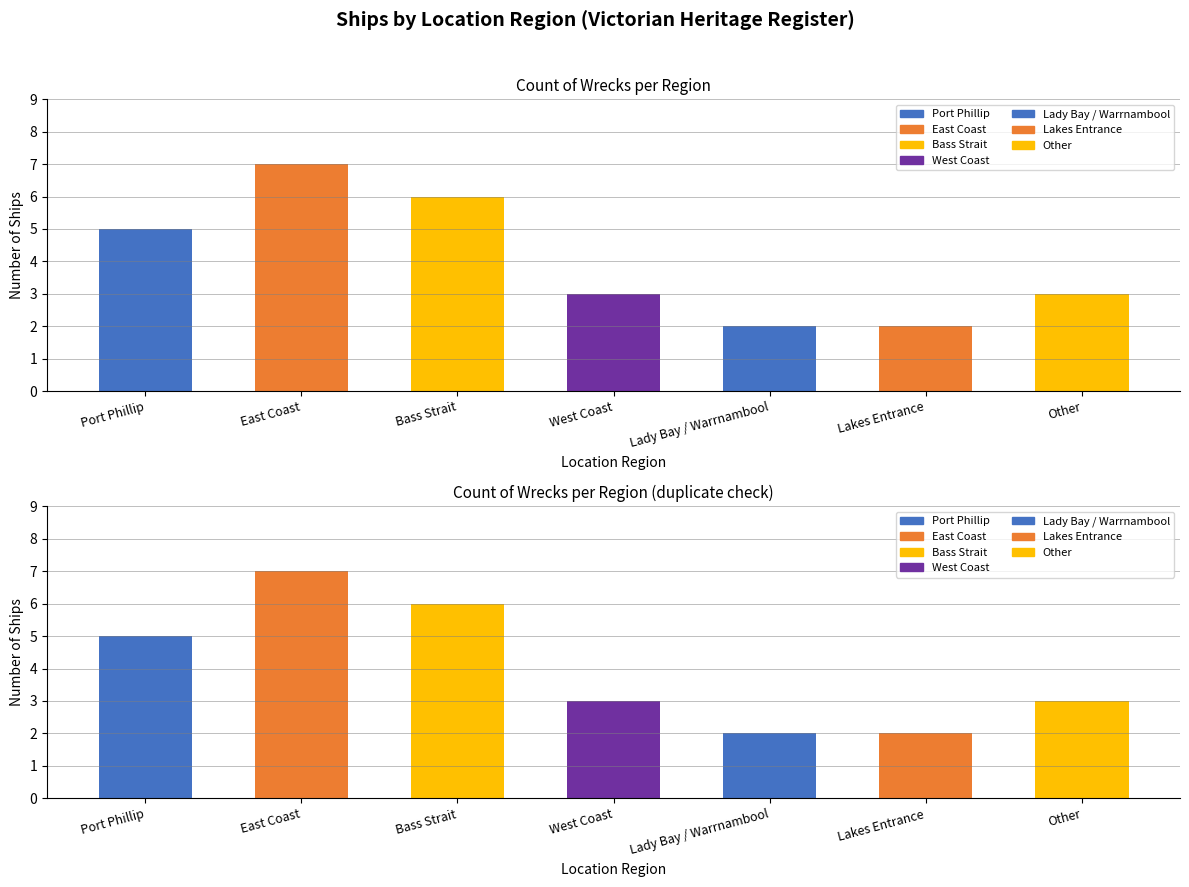

What is the change in value from Port Phillip to West Coast?

-2